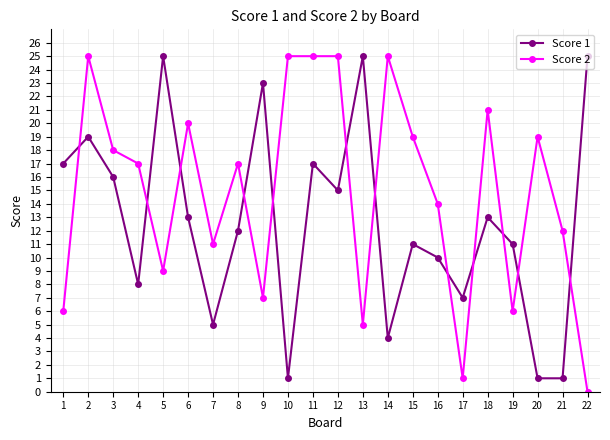

At 14, list the series in order from smallest to largest.

Score 1, Score 2